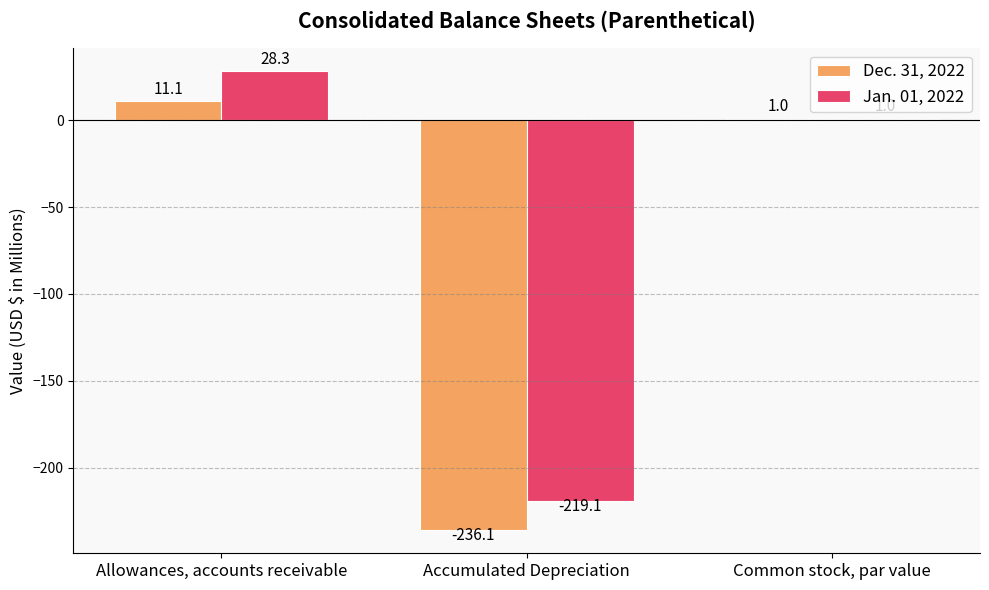

What is the average value of the Dec. 31, 2022 series?

-74.7